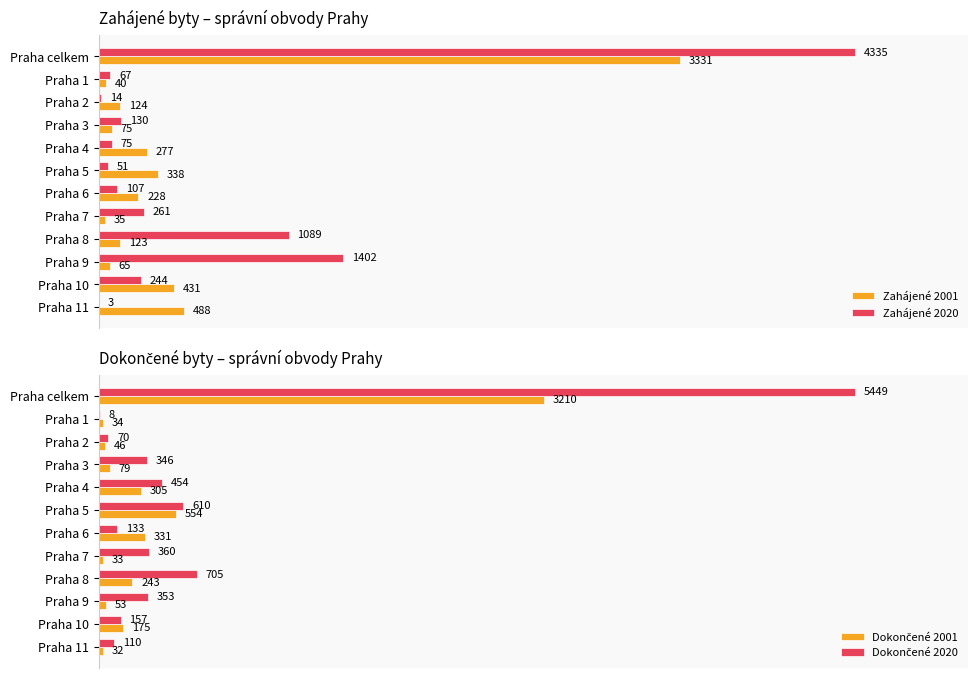

How many categories are shown in the chart?

12